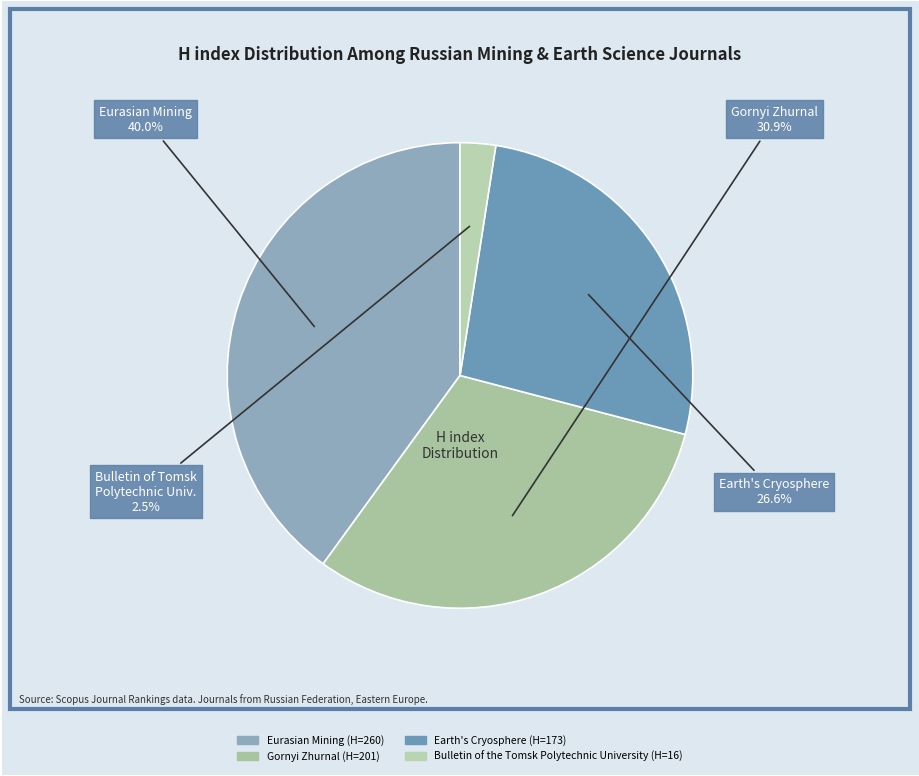

How many segments does this pie chart have?

4